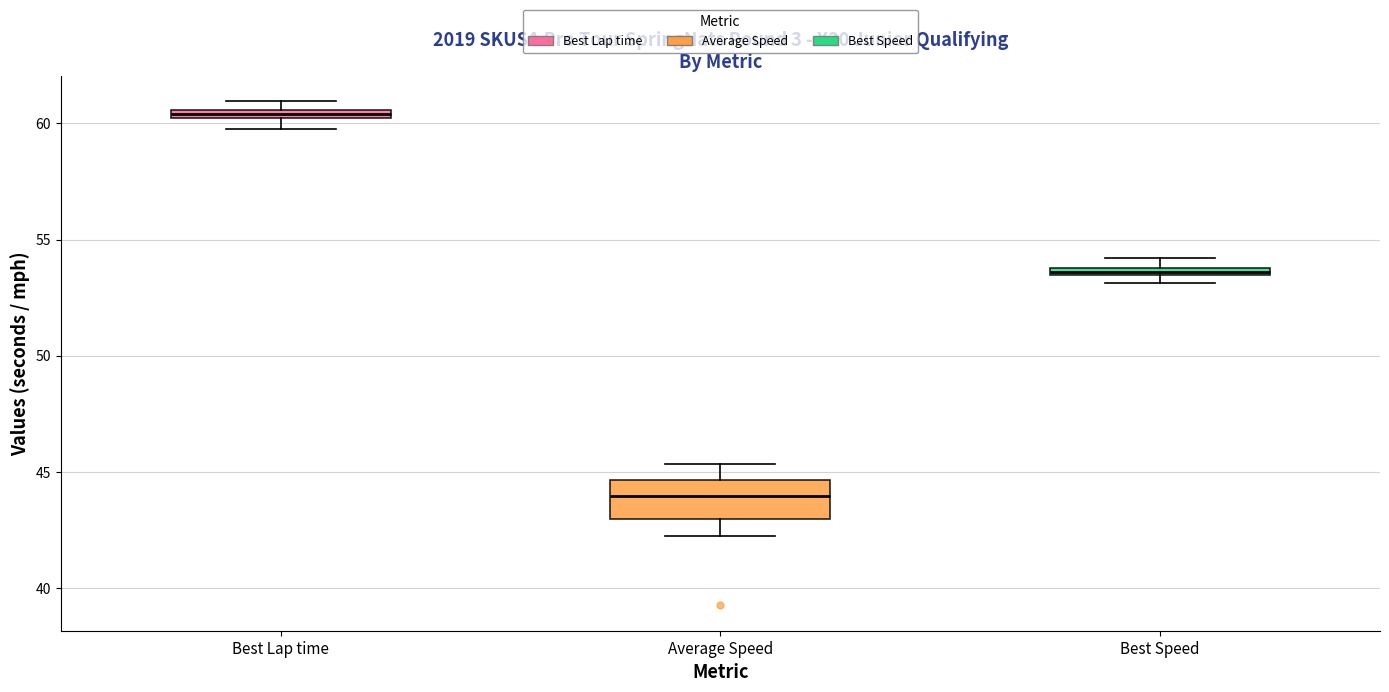

Which box is the tallest, from its lower edge to its upper edge?

Average Speed